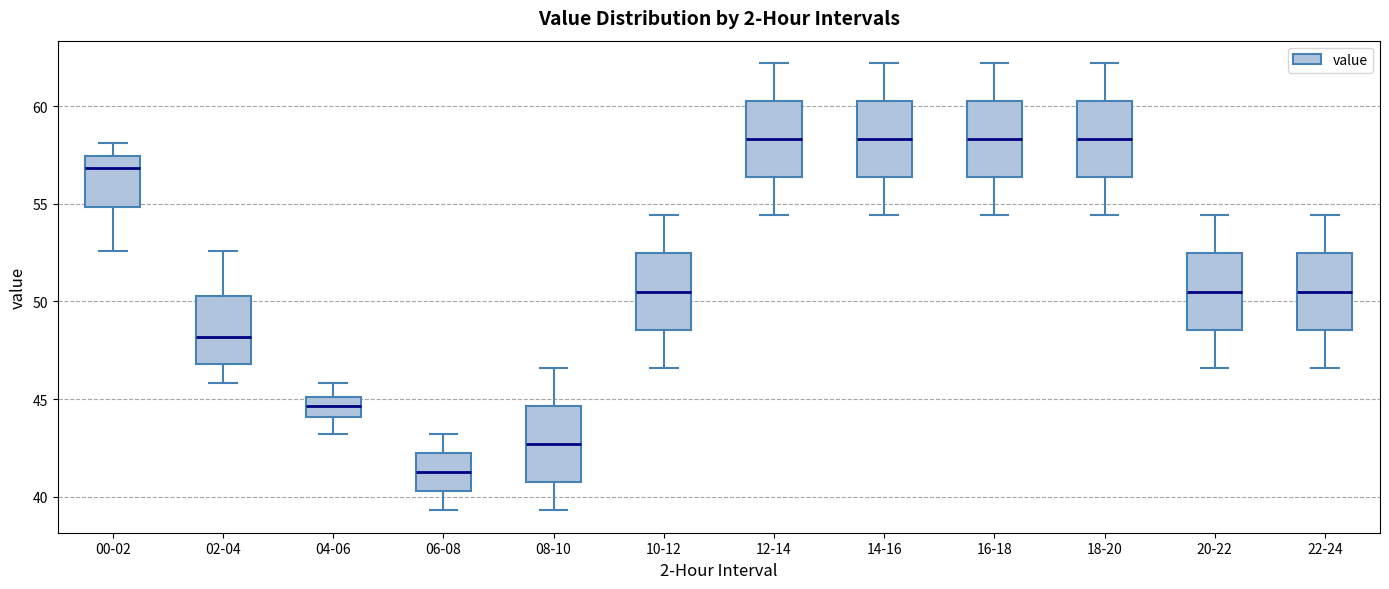

Where does the lower whisker of the box for 04-06 end on the y-axis? The values are not printed on the chart, so give them approximately, as read against the axis.

43.0